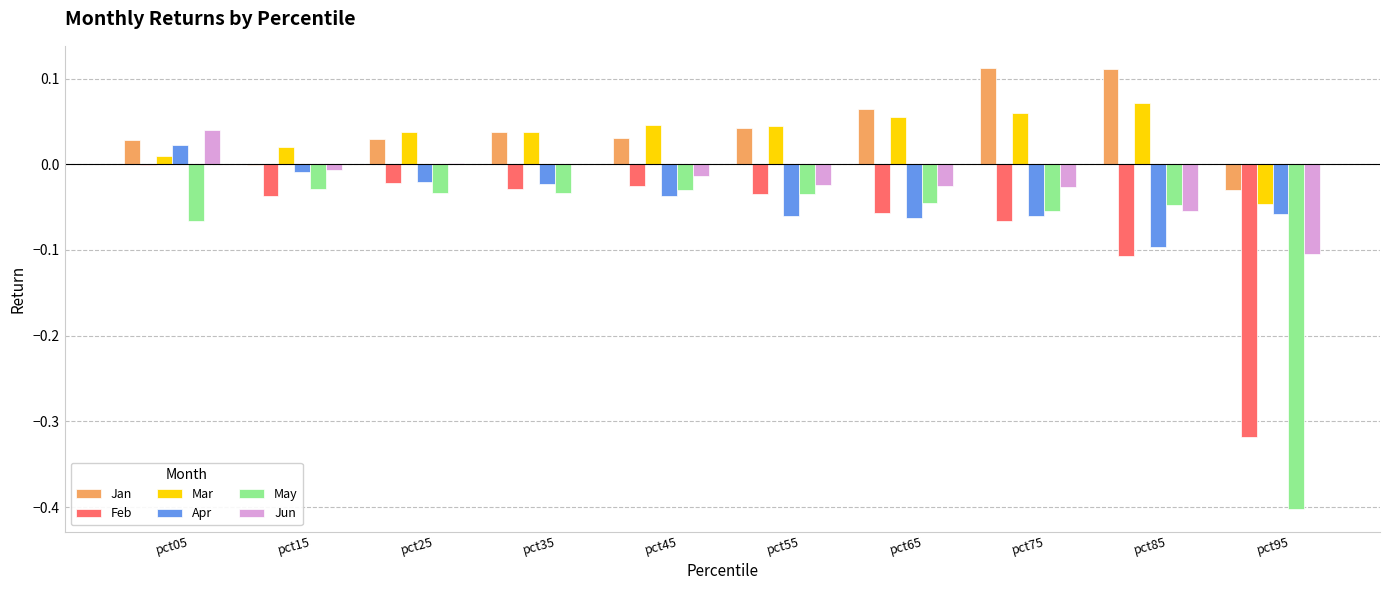

Is the value of Jun at pct55 greater than the value of Apr at pct05?

No